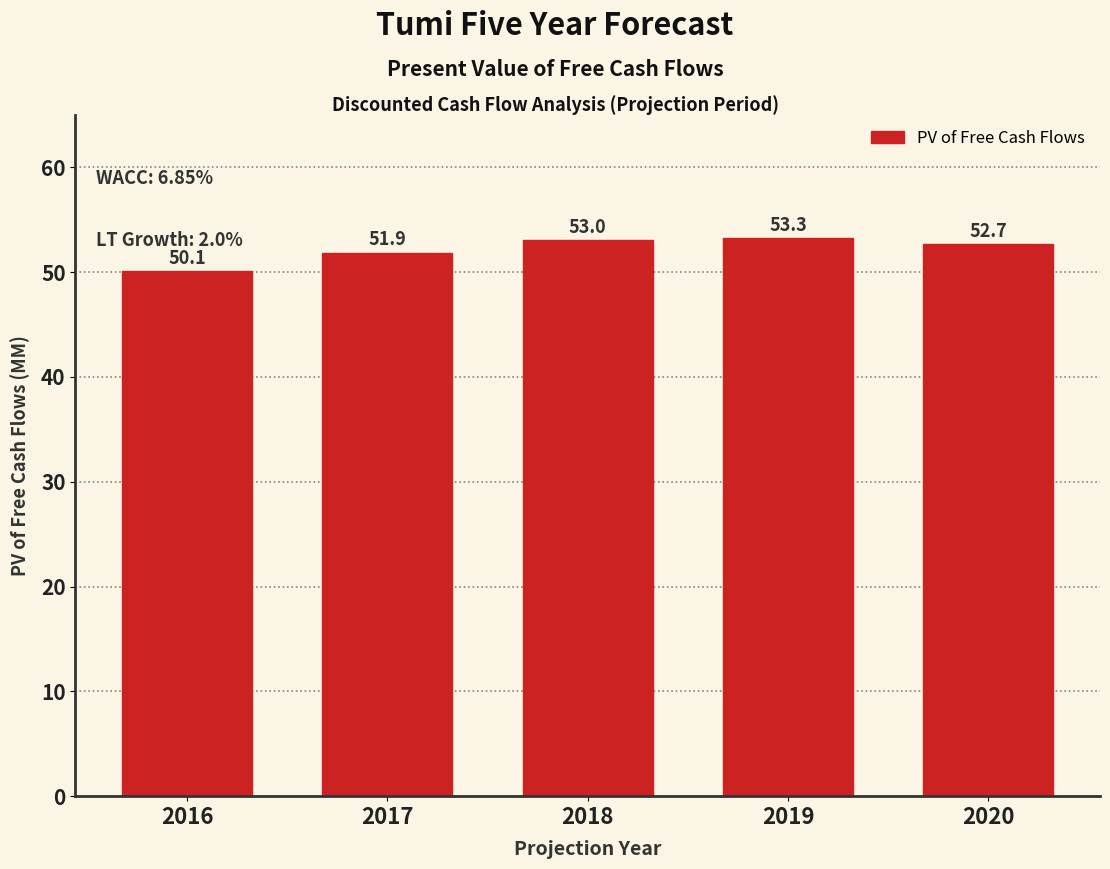

Reading right to left, list all the values displayed in this chart.

2020=52.7	2019=53.3	2018=53.0	2017=51.9	2016=50.1